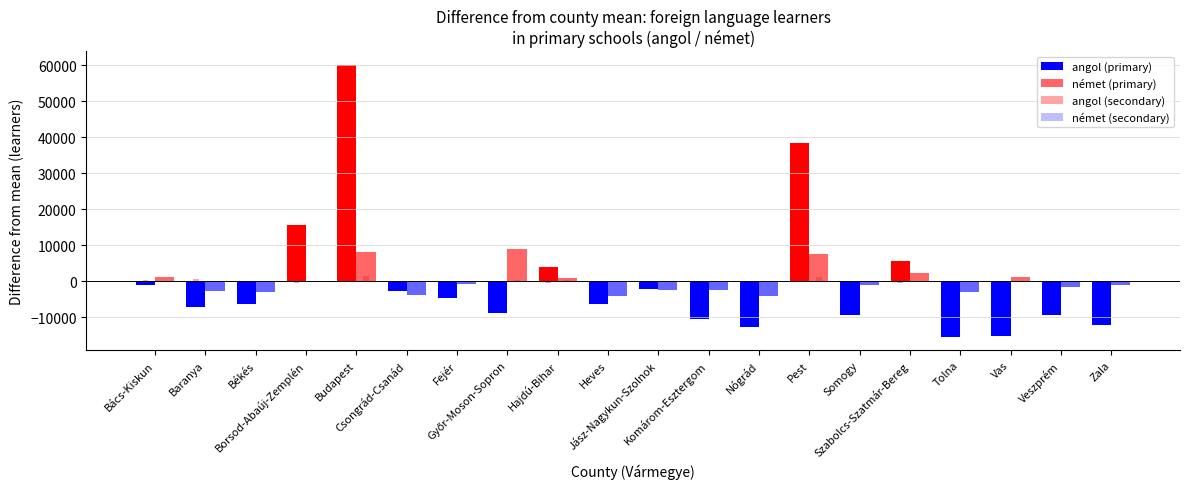

At which label is német (secondary) closest to 871?

Győr-Moson-Sopron